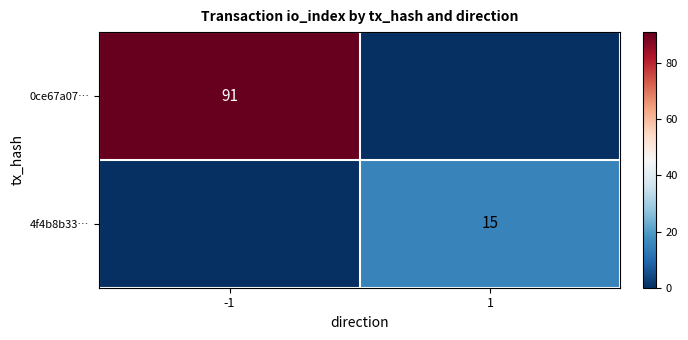

At how many categories does at least one series exceed 72?

1